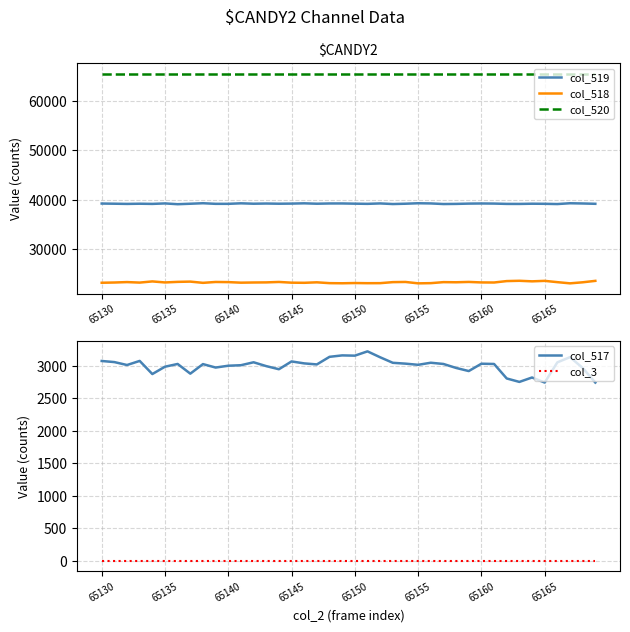

What is the average value of the col_518 series?

23299